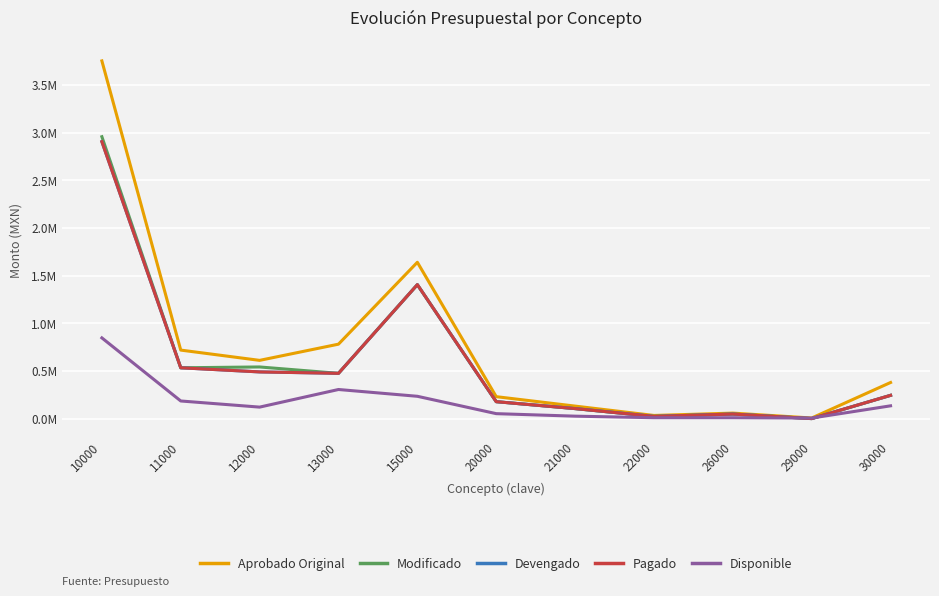

Is this an area chart (filled region under the line)?

No